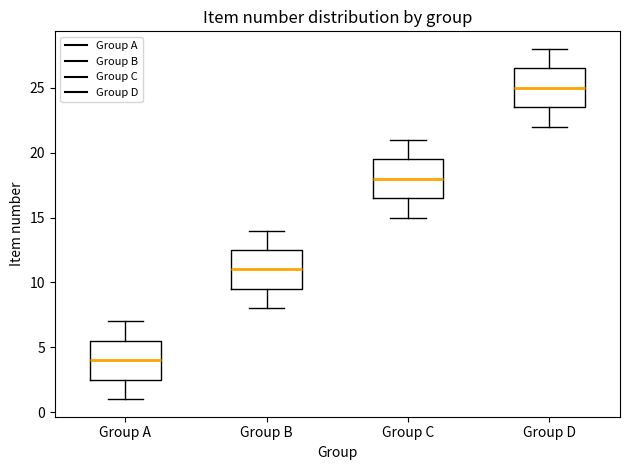

Where does the lower whisker of the box for Group C end on the y-axis? The values are not printed on the chart, so give them approximately, as read against the axis.

15.0